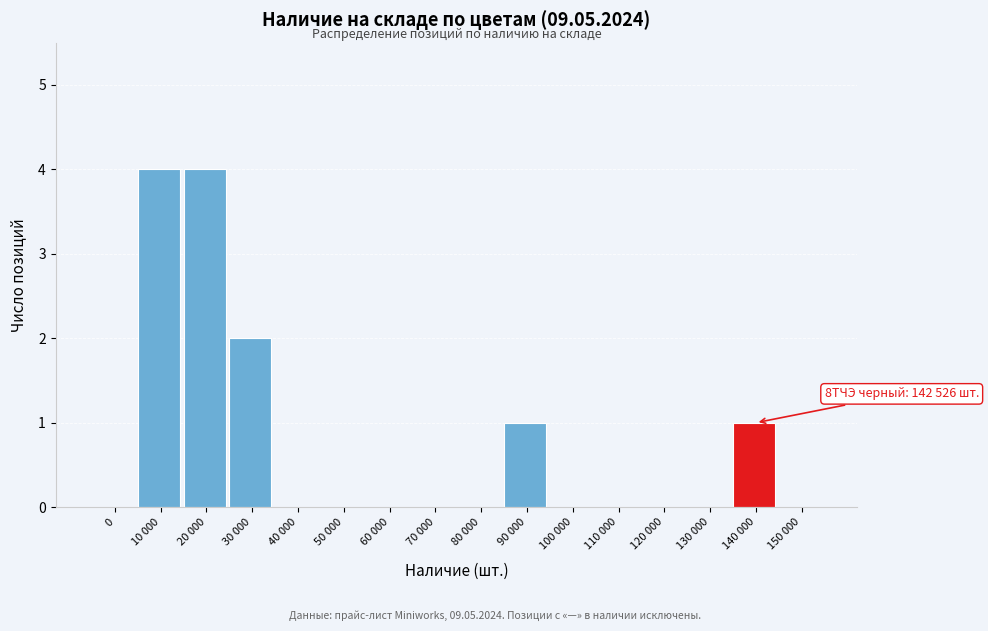

Reading left to right, transcribe all the data shown in this chart.

0=0	10 000=4	20 000=4	30 000=2	40 000=0	50 000=0	60 000=0	70 000=0	80 000=0	90 000=1	100 000=0	110 000=0	120 000=0	130 000=0	140 000=1	150 000=0